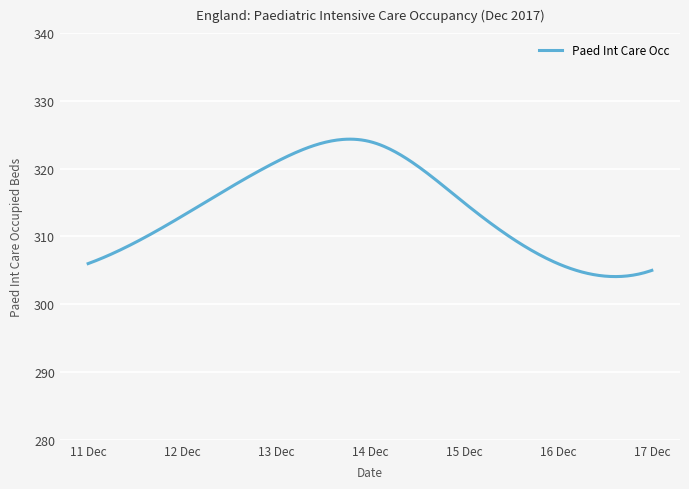

What is the difference between the maximum and minimum values?

20.3